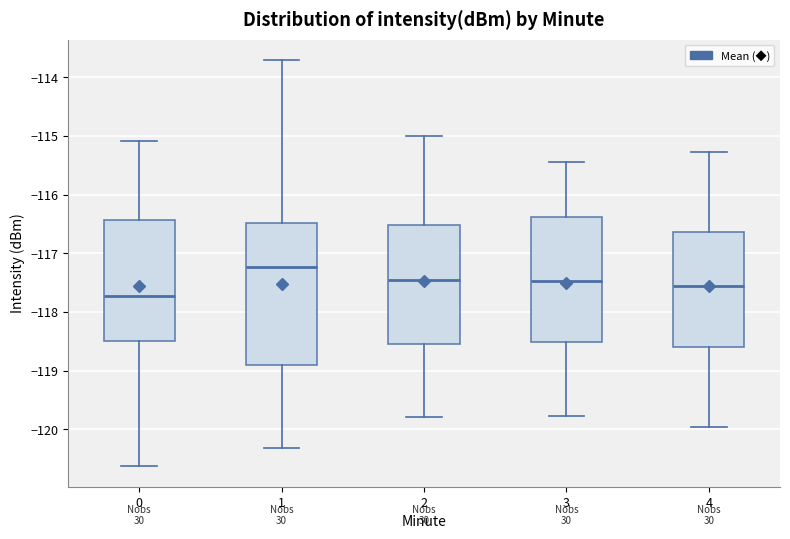

Reading left to right, read every box against the y-axis: the position of its median line, the range the box covers, and the ends of its whiskers. The values are not printed on the chart, so give them approximately, as read against the axis.

0: median -117.7, box -118.5 to -116.4, whiskers -120.6 to -115.1
1: median -117.2, box -118.9 to -116.5, whiskers -120.3 to -113.7
2: median -117.5, box -118.5 to -116.5, whiskers -119.8 to -115.0
3: median -117.5, box -118.5 to -116.4, whiskers -119.8 to -115.4
4: median -117.6, box -118.6 to -116.6, whiskers -120.0 to -115.3